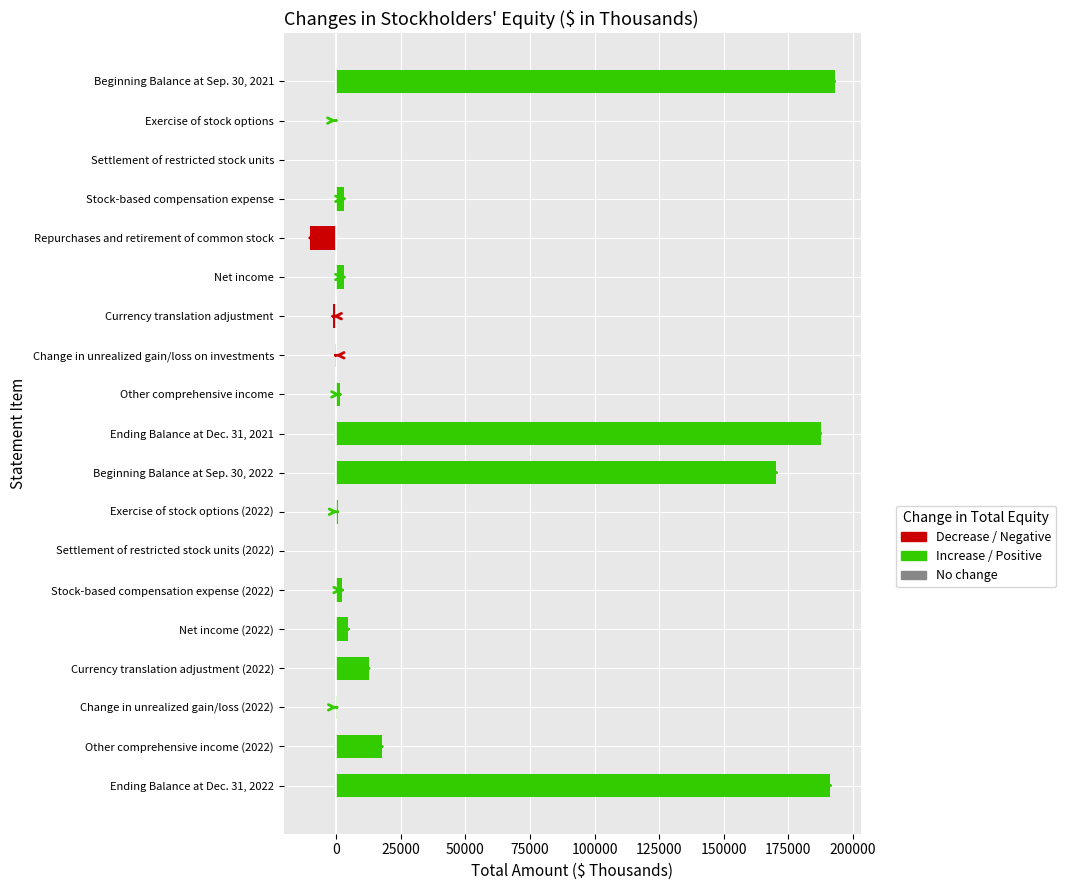

What is the sum of all values?

776642